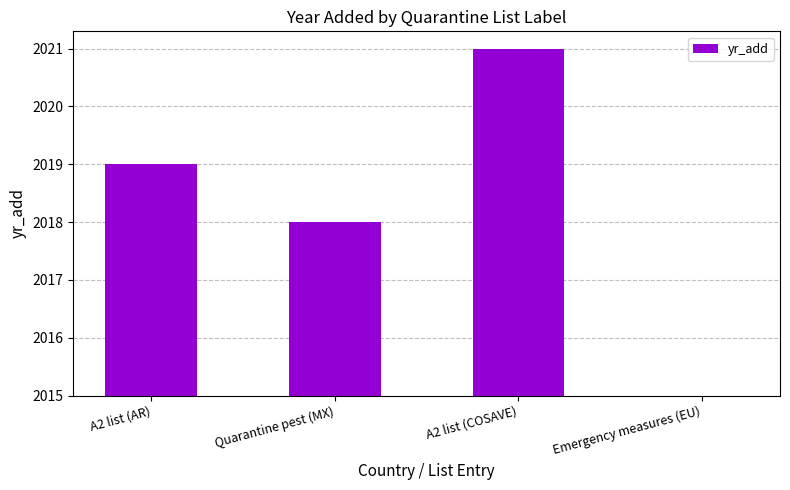

At which category does the chart reach its minimum across all series?

Emergency measures (EU)